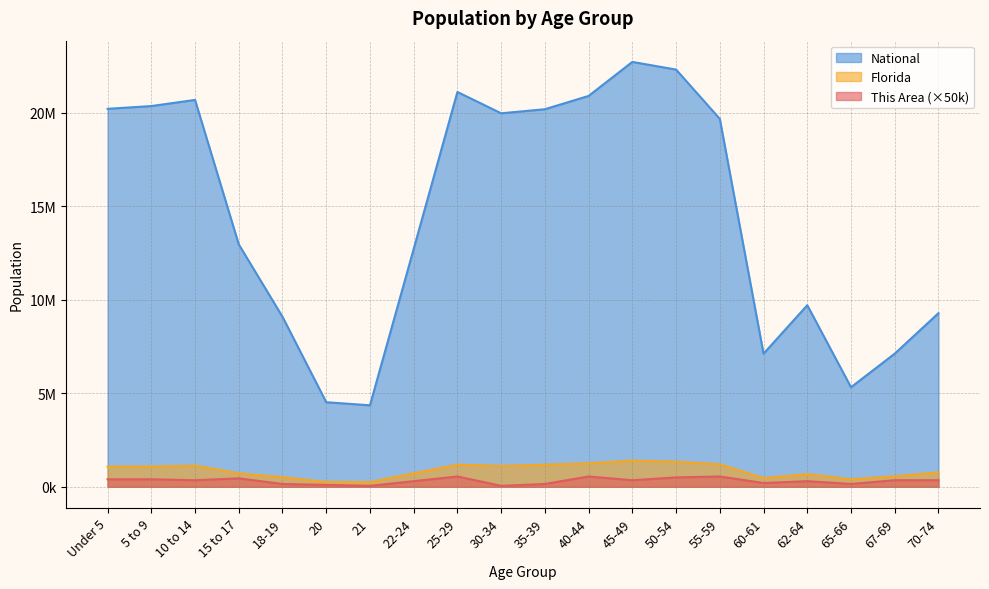

Which label corresponds to the smallest value in the chart?

21